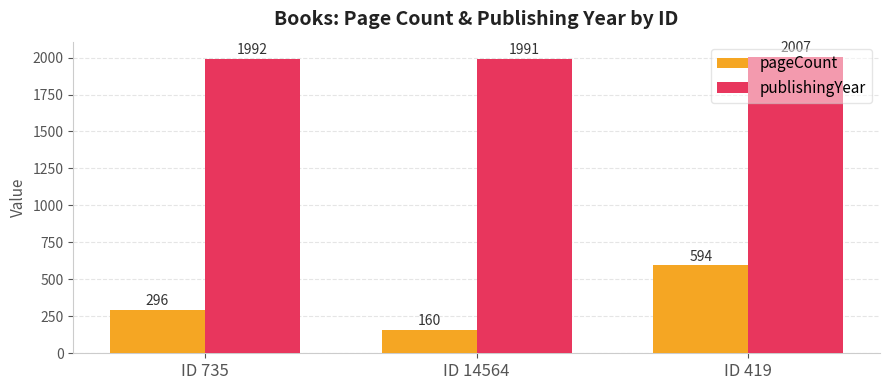

At how many categories does at least one series exceed 422?

3